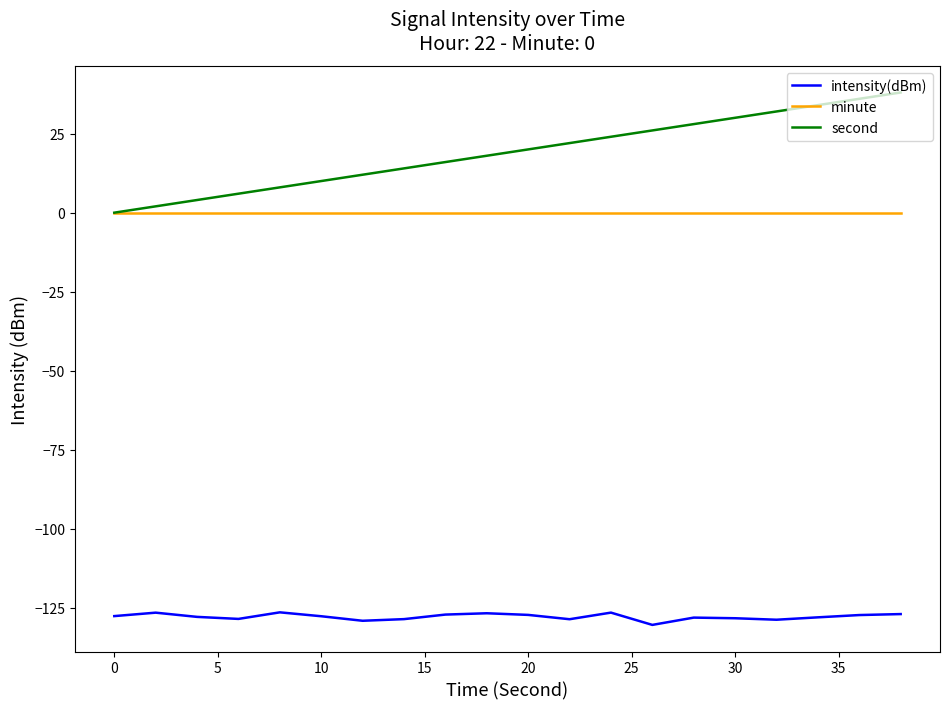

Which series has the widest spread of values?

second